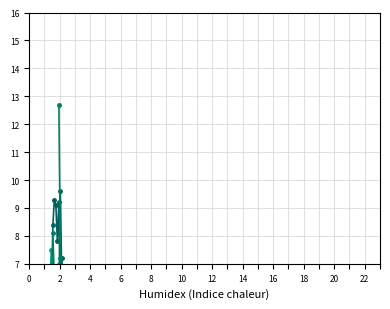

How many values in the col_15 series are below 5?

7